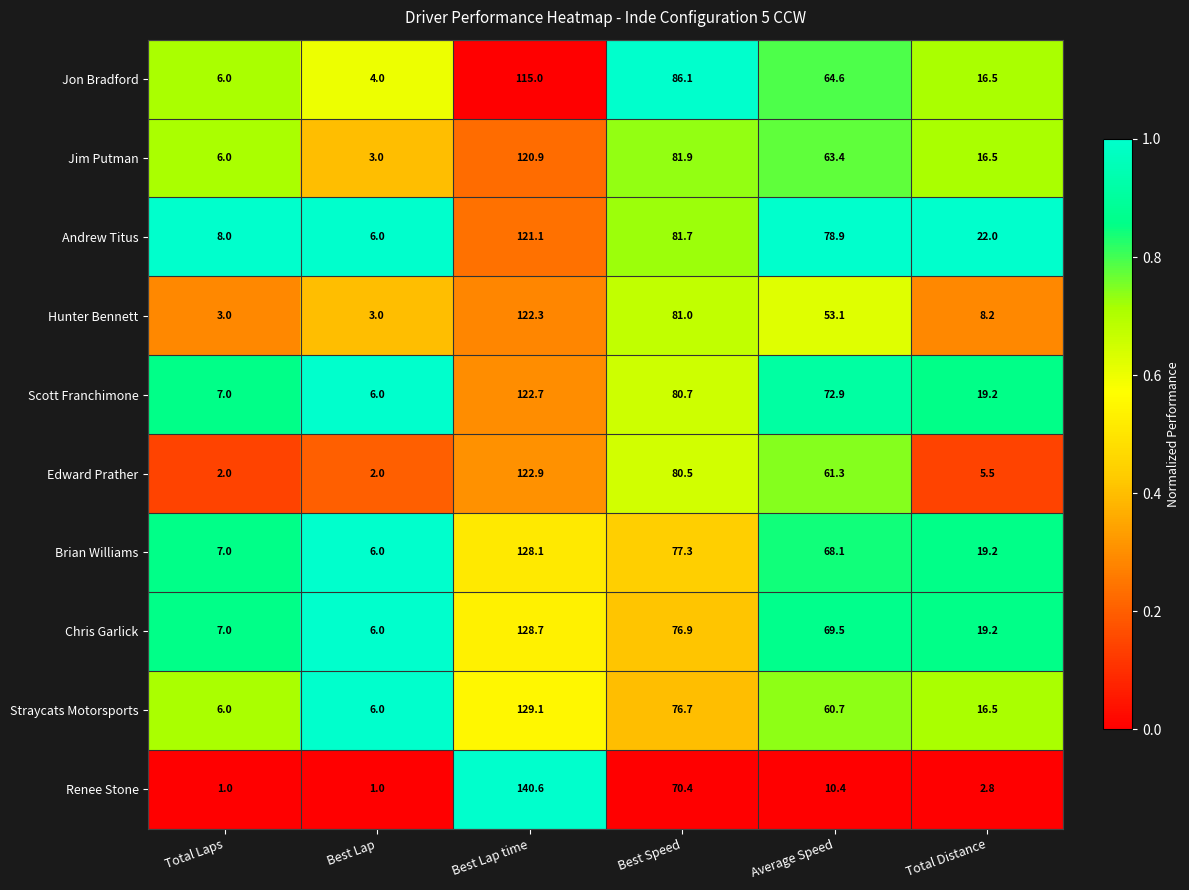

Is the value of Brian Williams at Best Lap time greater than the value of Renee Stone at Total Distance?

Yes